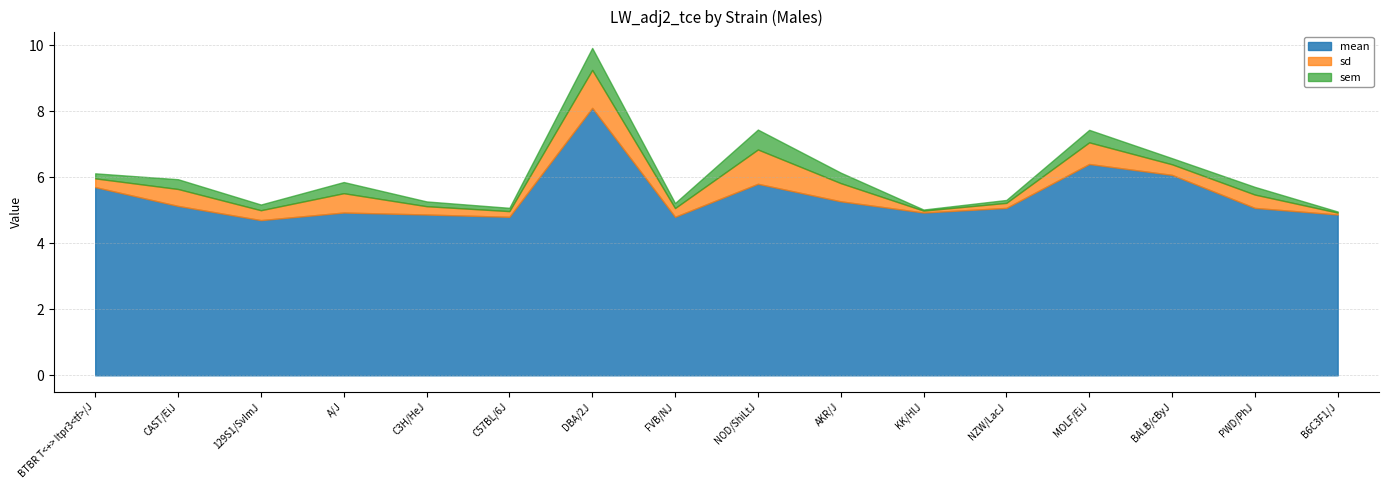

True or false: mean and sem cross at least once.

False